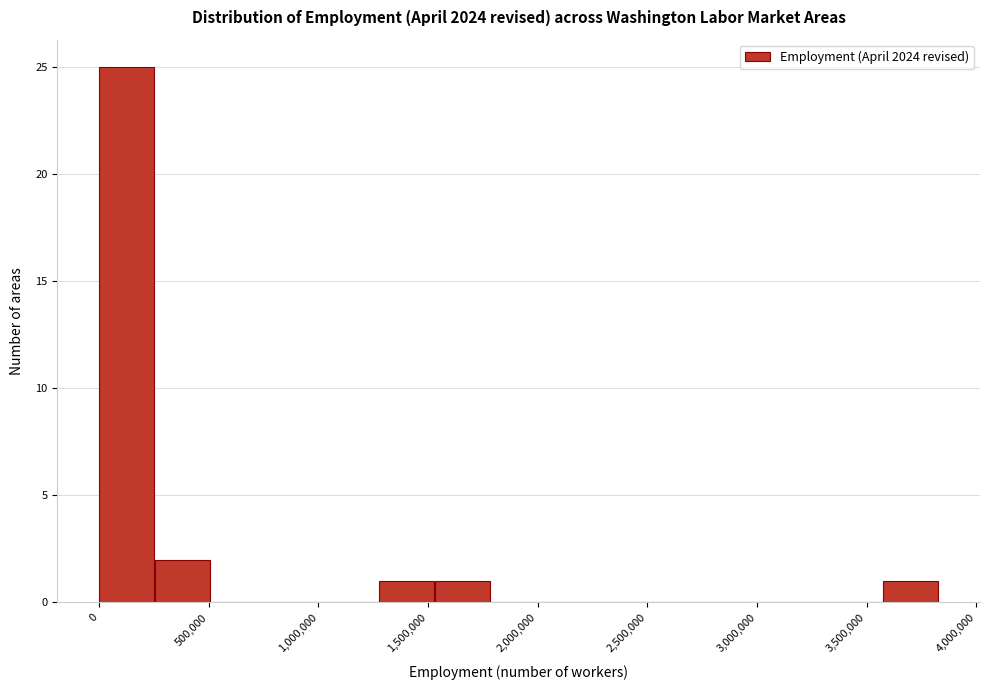

How tall is the bar that spans 0 to 250000 on the x-axis? Neither the bar edges nor the heights are printed on the chart, so give them approximately, as read against the axes.

25